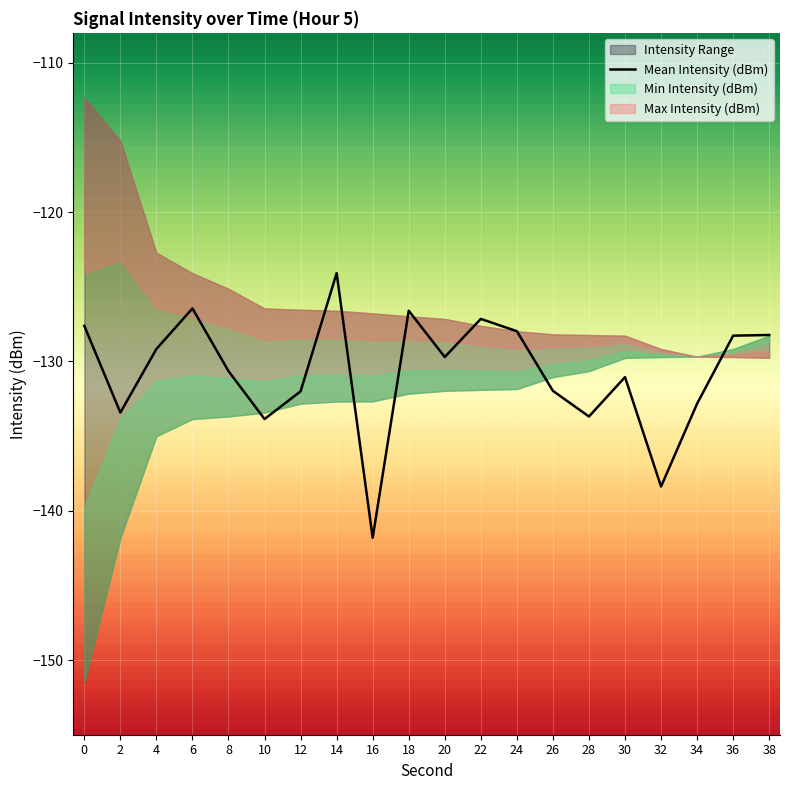

Is it true that the value at 22 is -59.8?

False